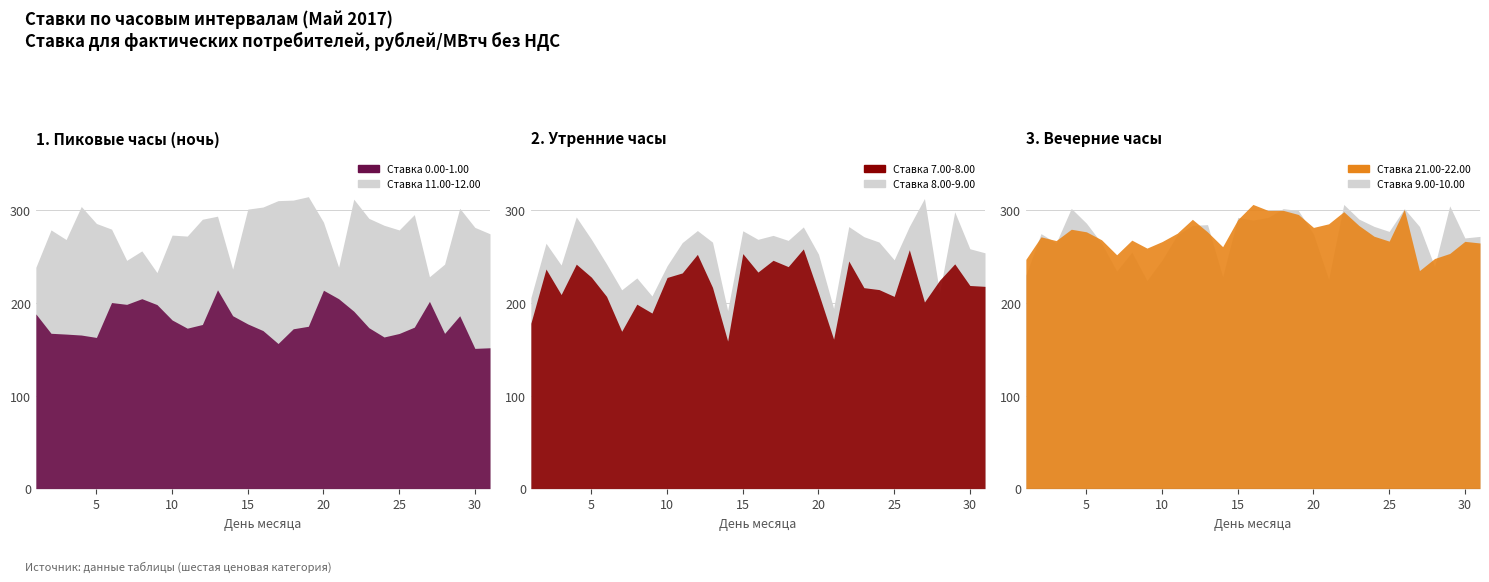

What is the value of the 9.00-10.00 point at the 4th from the left?

302.2